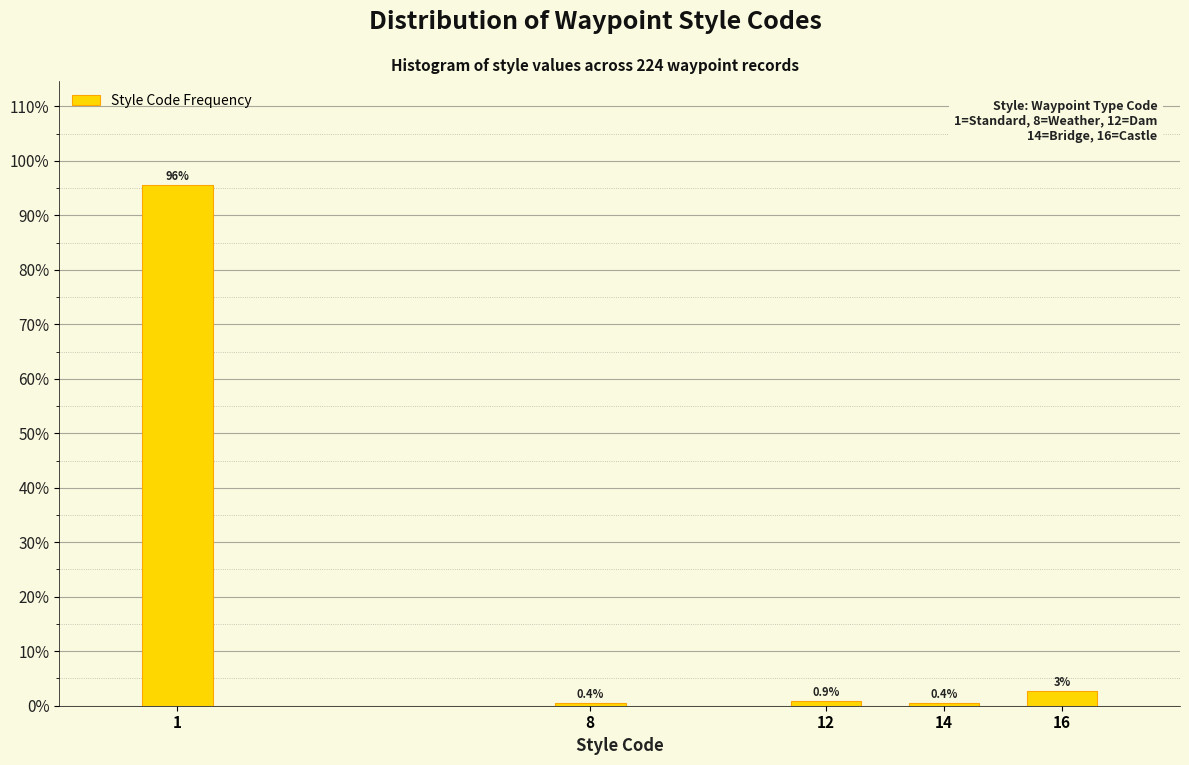

Which has a higher value, 16 or 8?

16